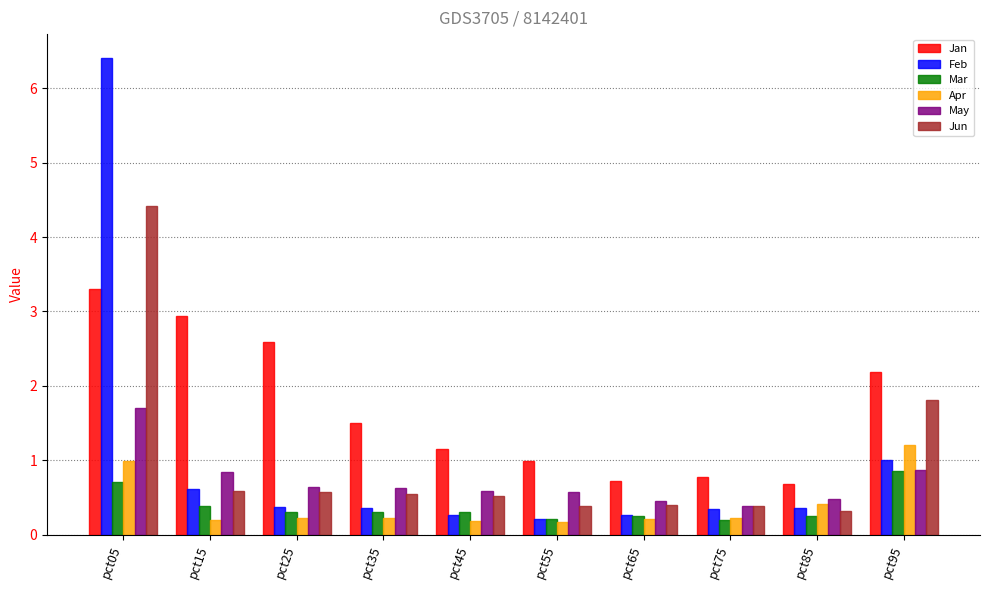

Rank the series at pct05 from highest to lowest value.

Feb, Jun, Jan, May, Apr, Mar